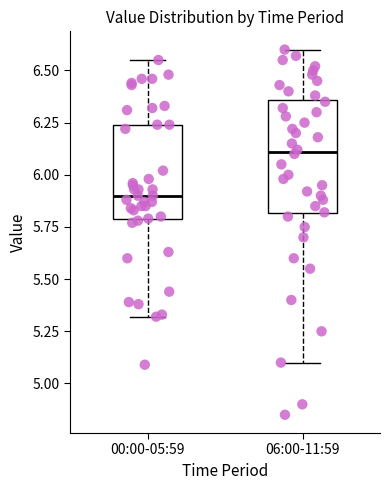

Which box is the tallest, from its lower edge to its upper edge?

06:00-11:59